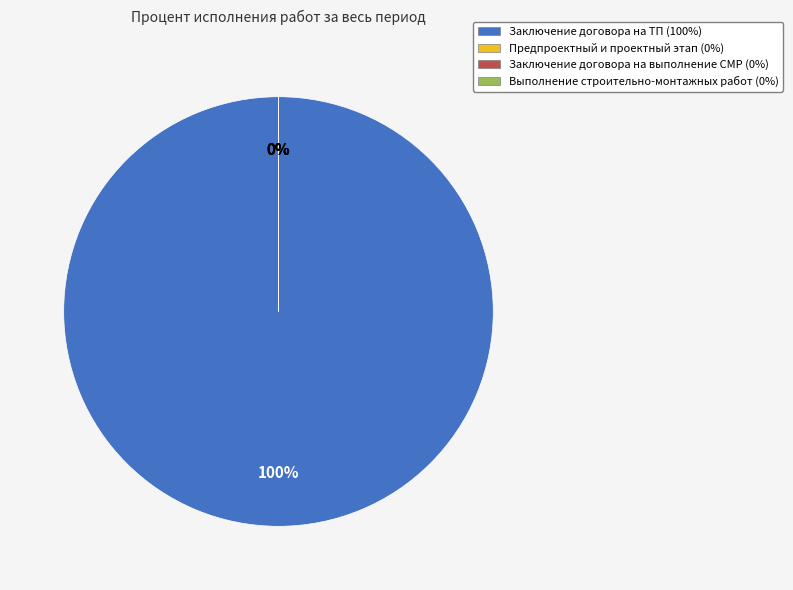

Rank the categories by value from highest to lowest.

Заключение договора на ТП (100%), Предпроектный и проектный этап (0%), Заключение договора на выполнение СМР (0%), Выполнение строительно-монтажных работ (0%)